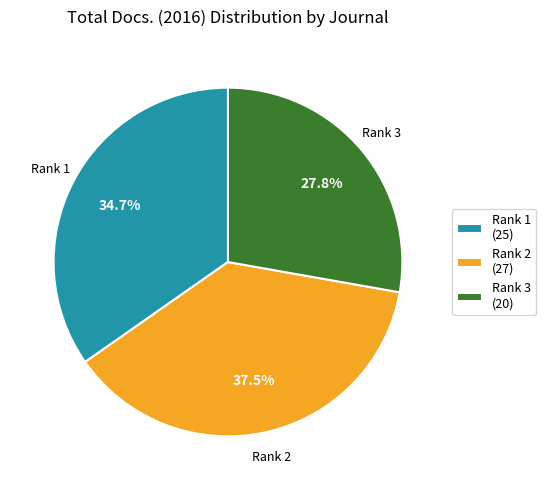

Between Rank 2 (27) and Rank 3 (20), which is larger?

Rank 2 (27)